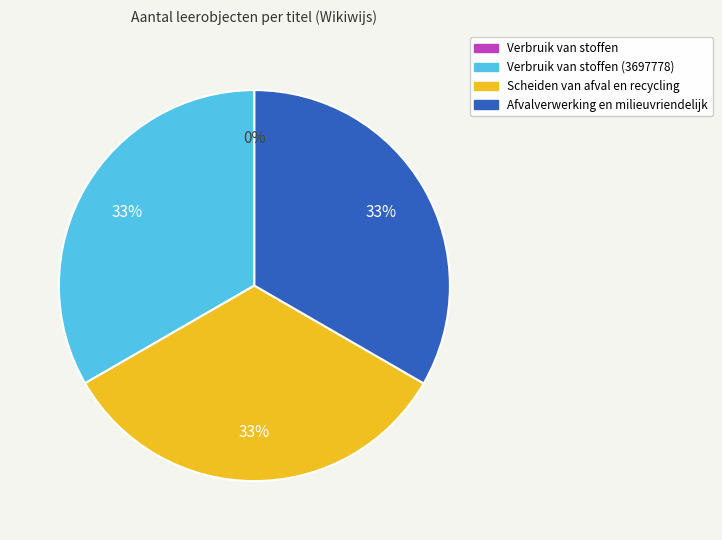

Is there a majority slice in this chart?

No